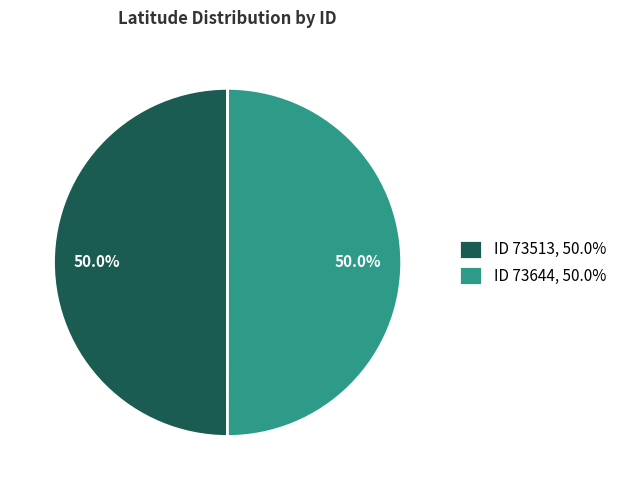

What is the ratio of the value at ID 73513, 50.0% to the value at ID 73644, 50.0%?

1.0